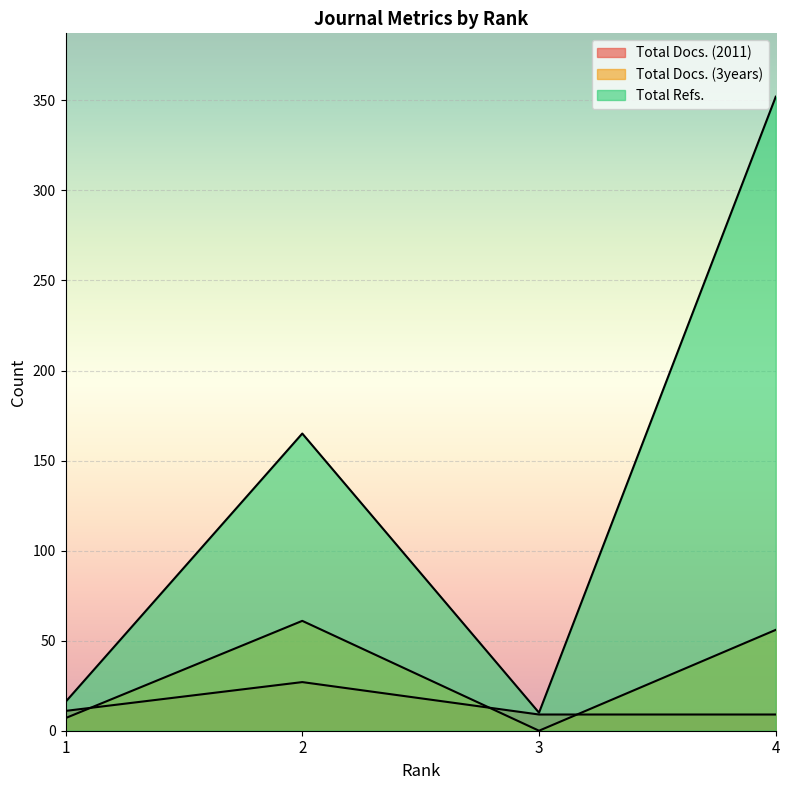

How many lines are shown in the chart?

3